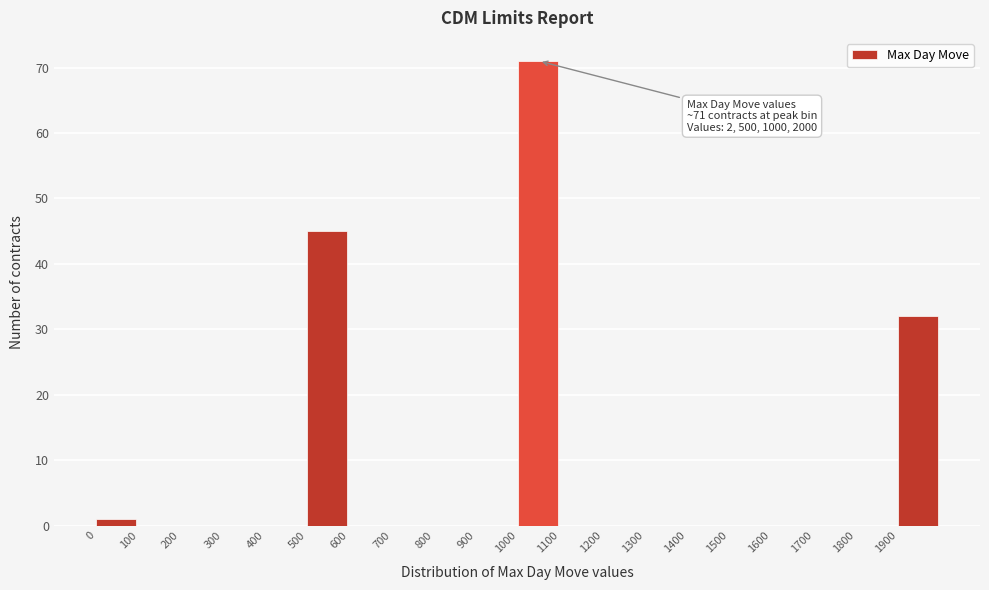

Over which range of the x-axis is the bar tallest?

1000 to 1100